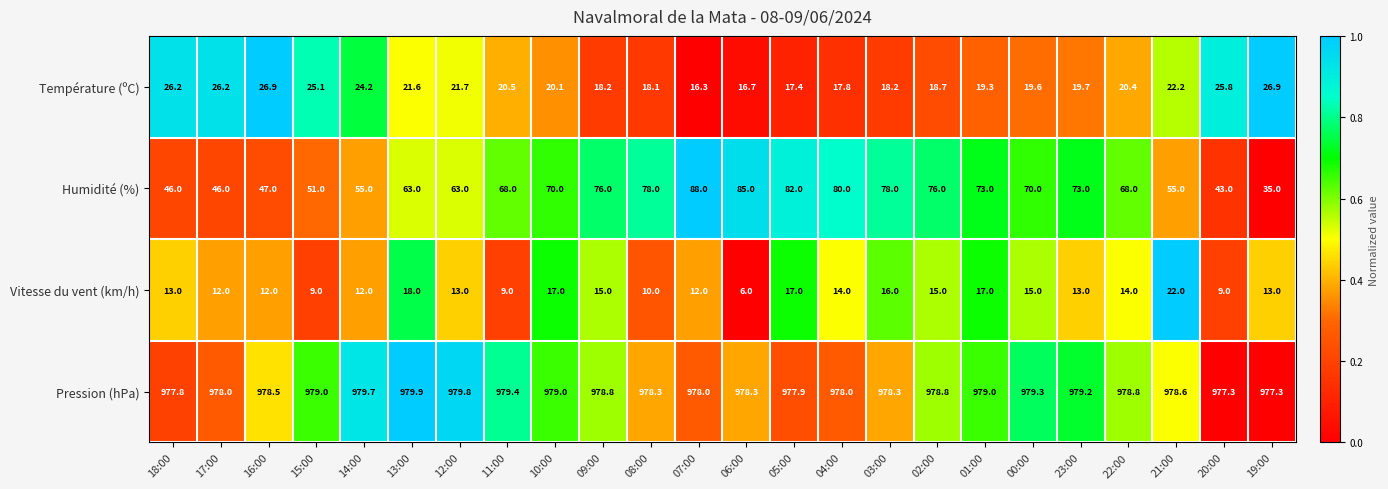

Is the value of Vitesse du vent (km/h) at 04:00 greater than the value of Température (ºC) at 13:00?

No